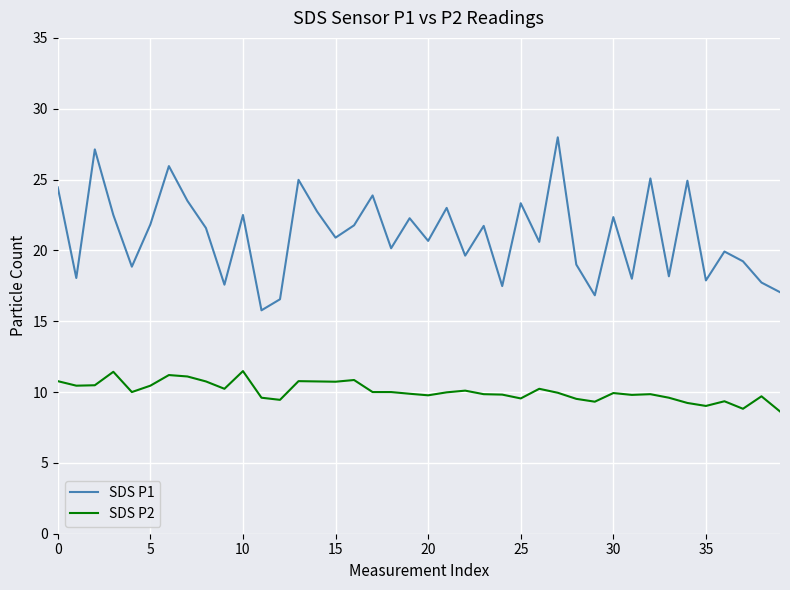

Which series has the largest total across all categories?

SDS P1